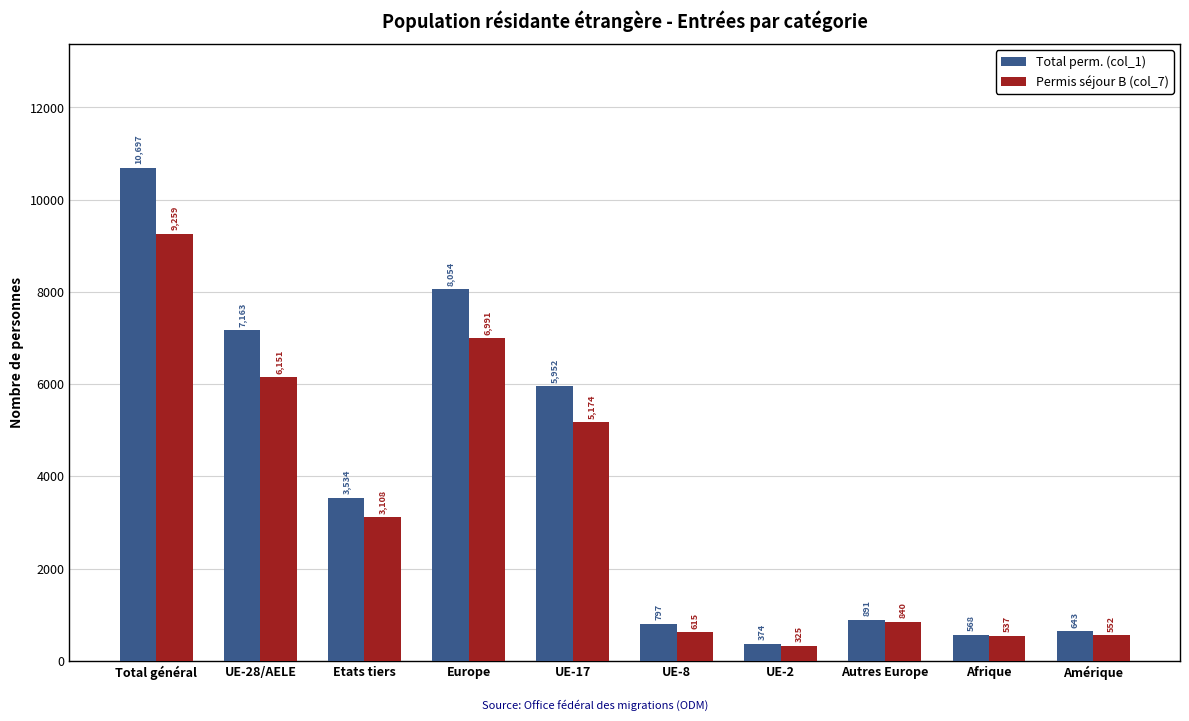

The value of Total perm. (col_1) at UE-2 is 374. True or false?

True